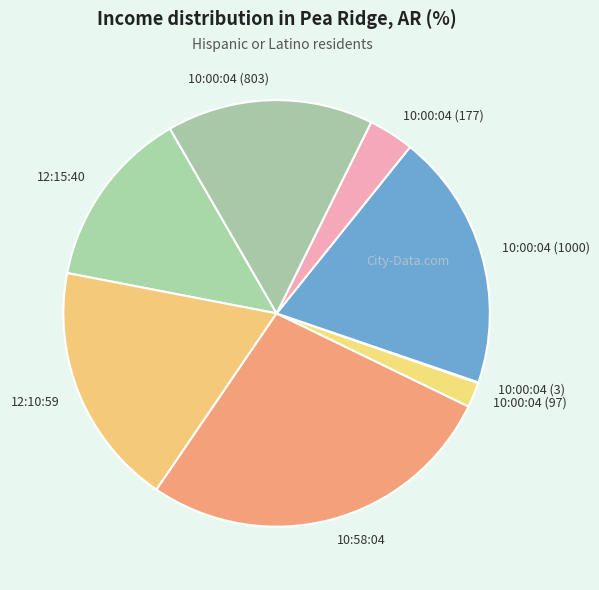

Which category has the biggest portion of the pie?

10:58:04